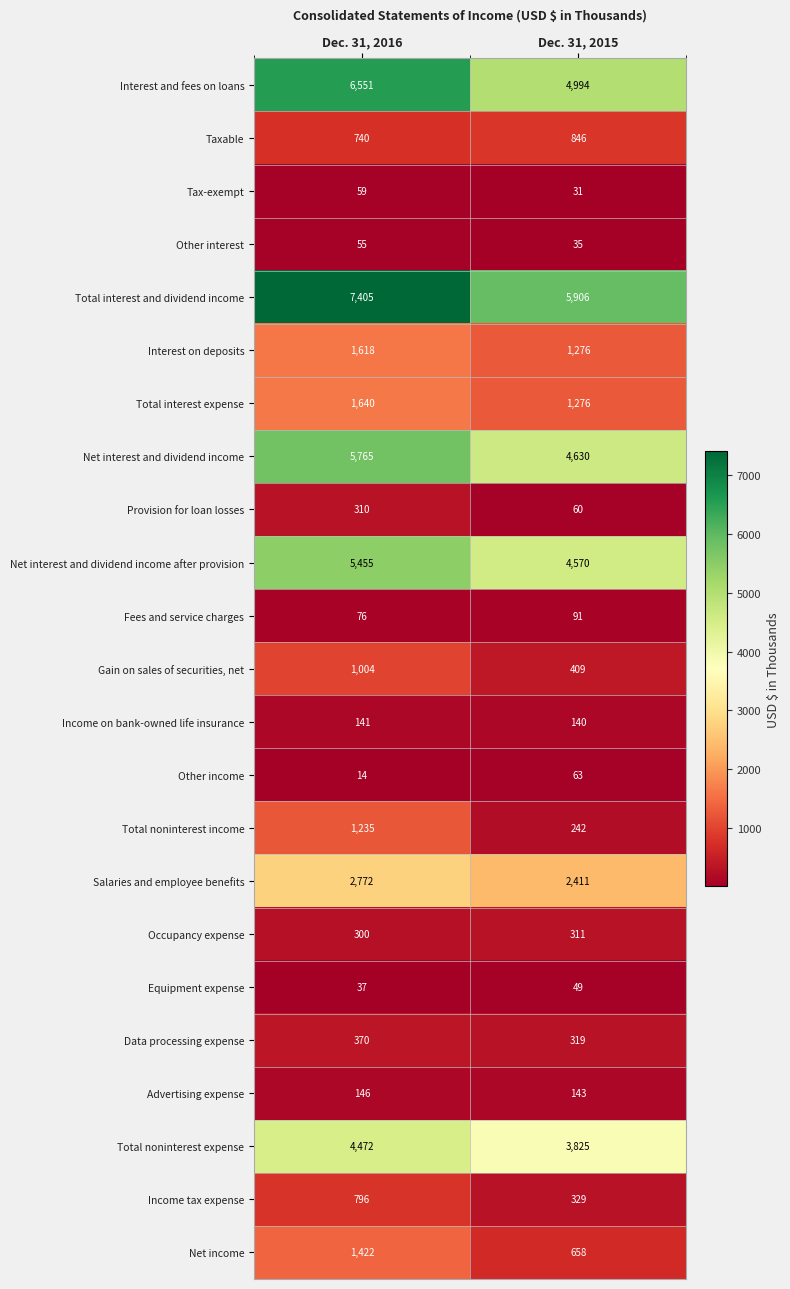

At which category does the chart reach its peak across all series?

Dec. 31, 2016